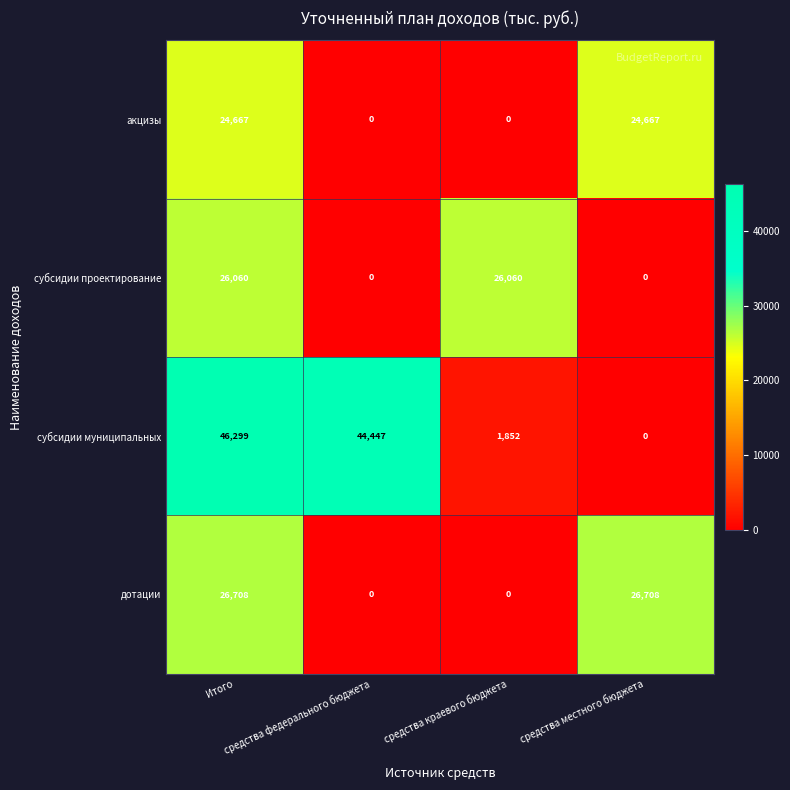

What is the average value of the дотации series?

13354